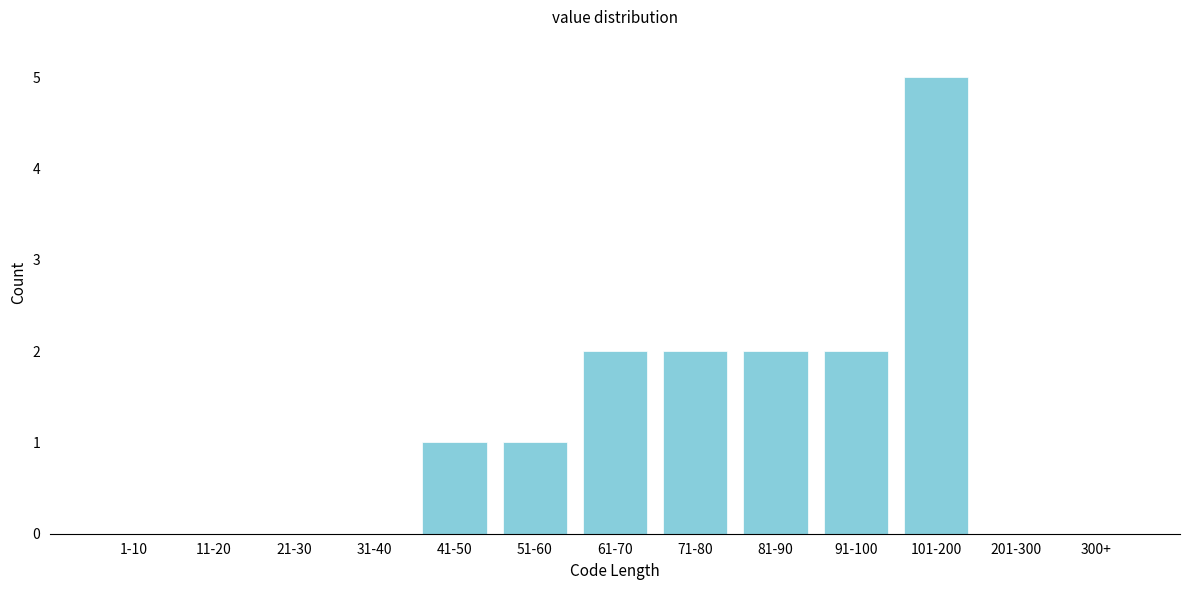

Reading left to right, extract all data points from this chart.

1-10=0	11-20=0	21-30=0	31-40=0	41-50=1	51-60=1	61-70=2	71-80=2	81-90=2	91-100=2	101-200=5	201-300=0	300+=0